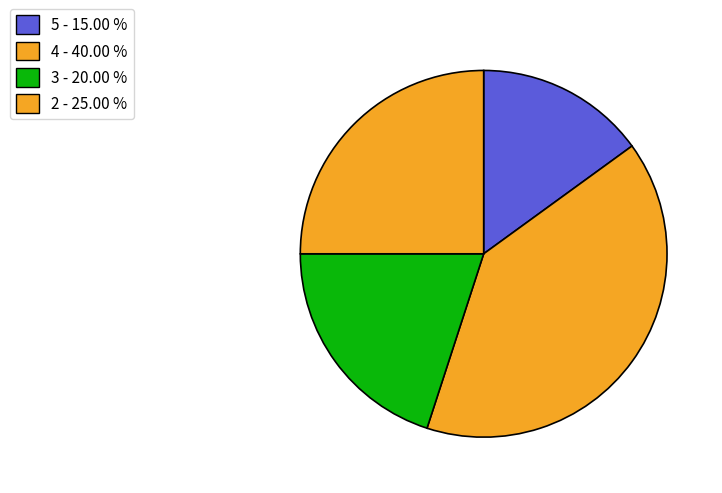

Is there a majority slice in this chart?

No